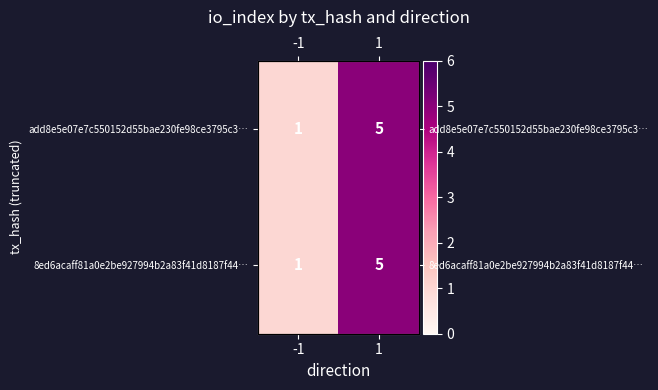

True or false: add8e5e07e7c550152d55bae230fe98ce3795c3… has a value of 5 at 1.

True